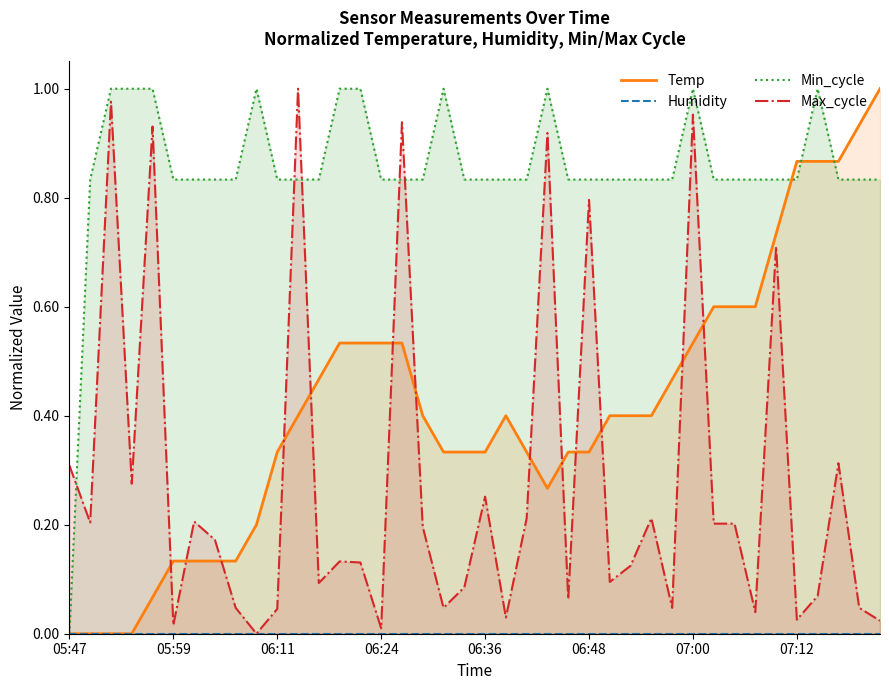

True or false: Humidity and Temp intersect in this chart.

False